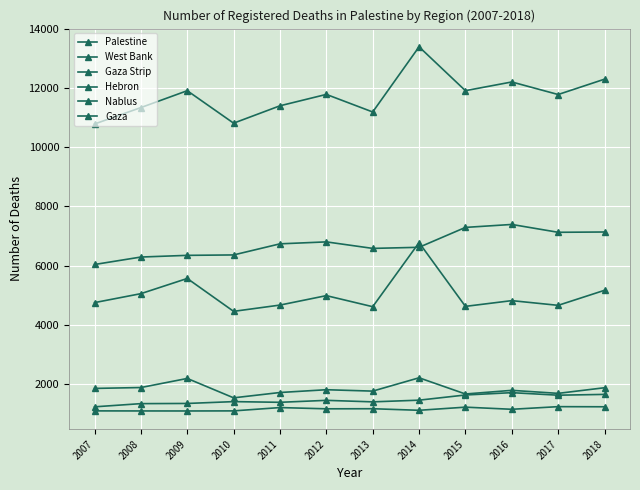

Is it true that Gaza equals 560 at 2018?

False